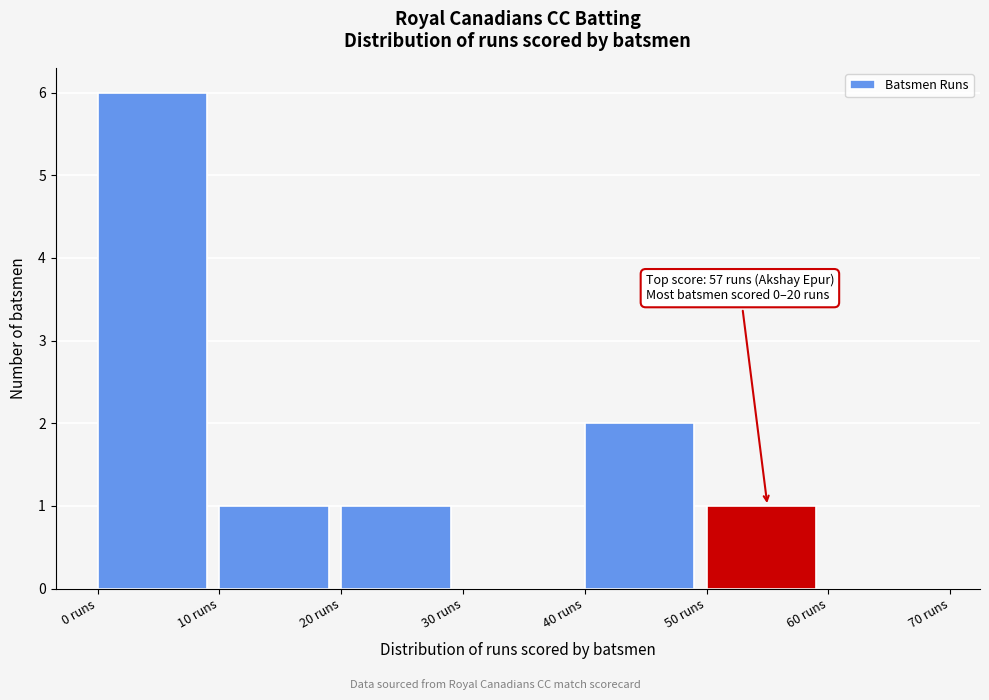

Over which range of the x-axis is the bar tallest?

0 to 10